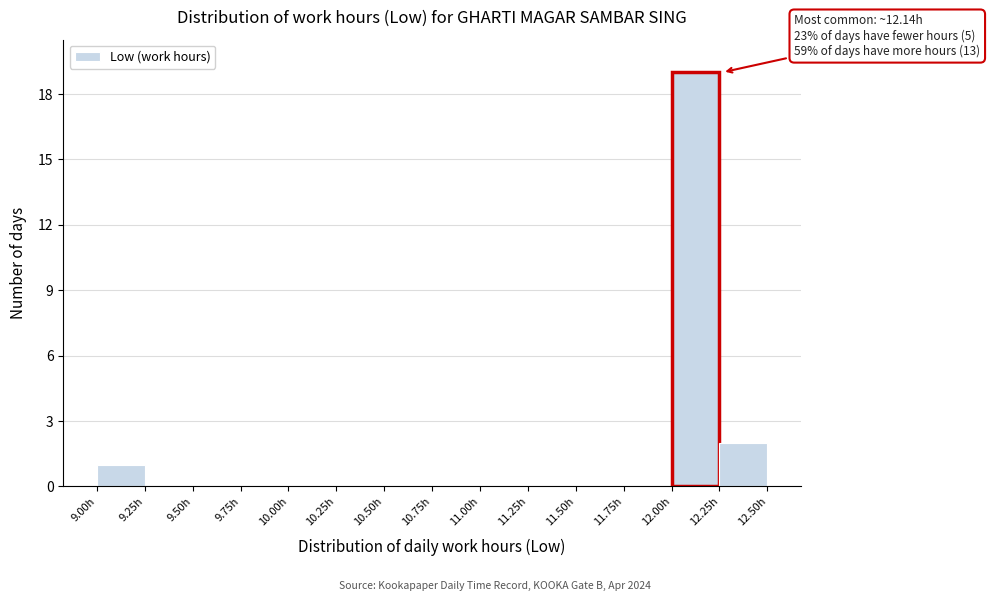

Which range on the x-axis has the tallest bar?

12.00 to 12.25